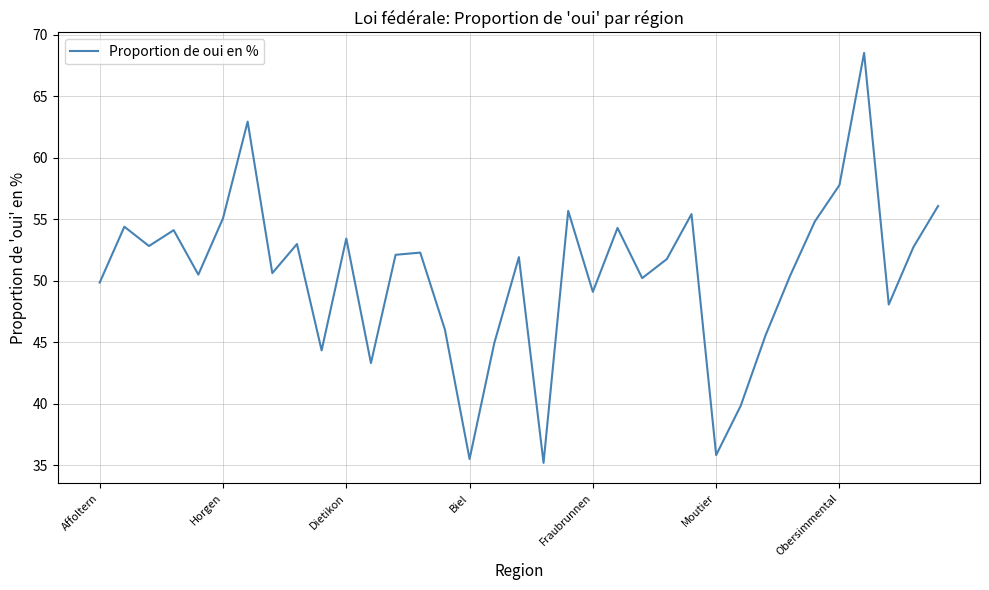

What is the greatest value displayed?

68.5